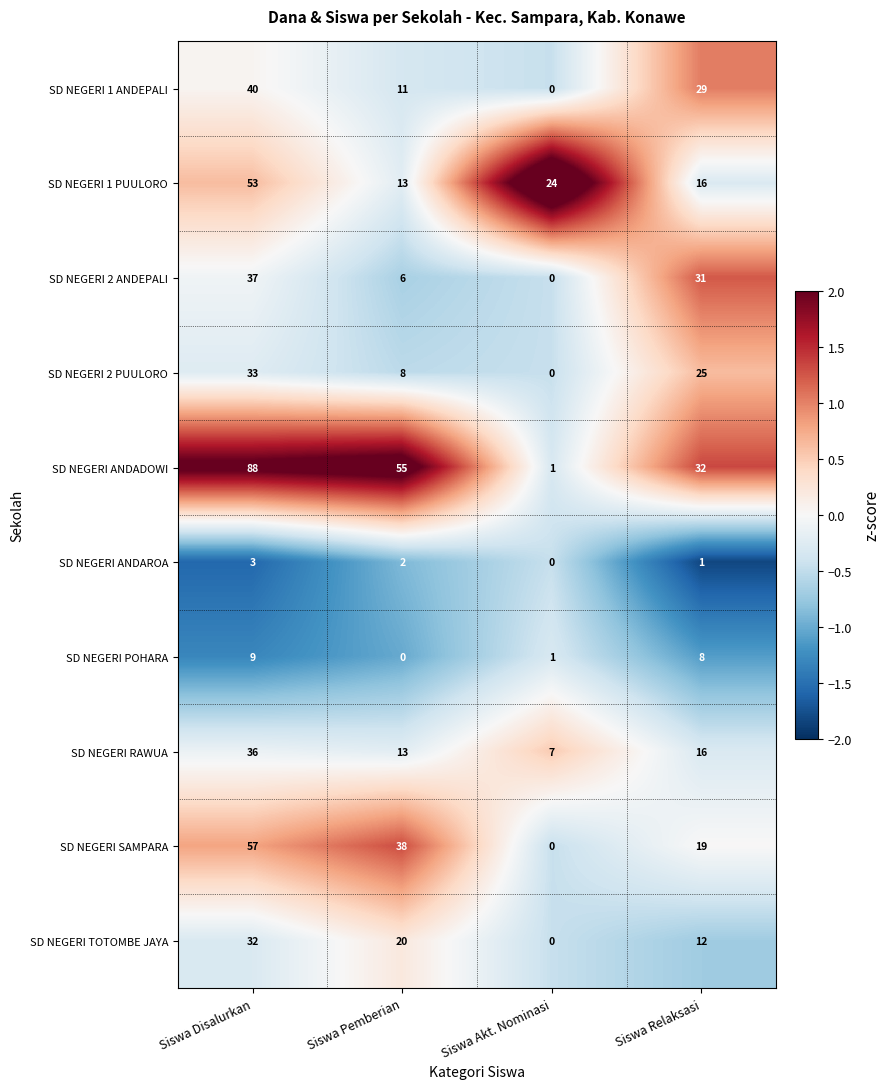

Which label corresponds to the largest value in the chart?

Siswa Disalurkan